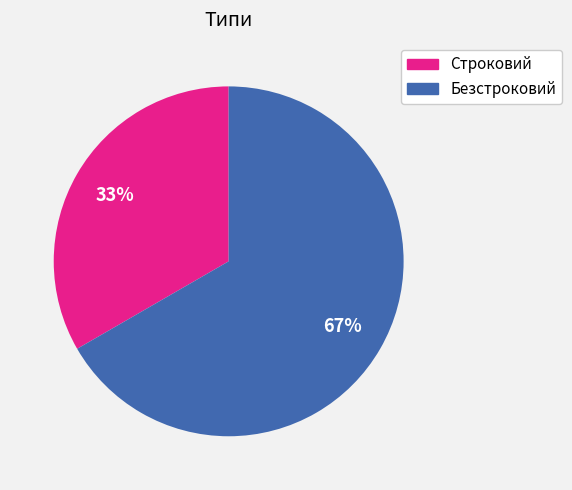

How many segments does this pie chart have?

2